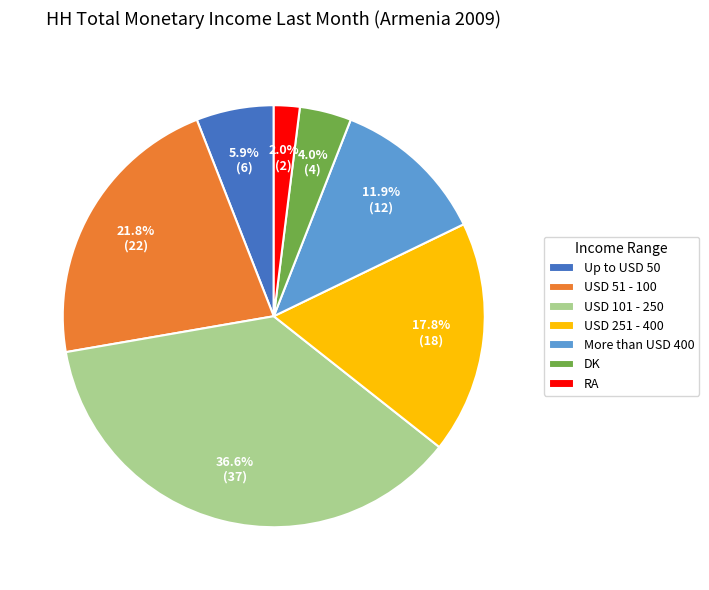

Which has a higher value, DK or RA?

DK